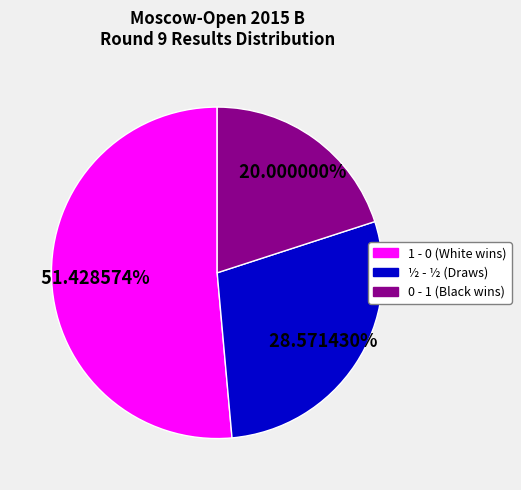

To the nearest percent, what is the average slice percentage?

33%